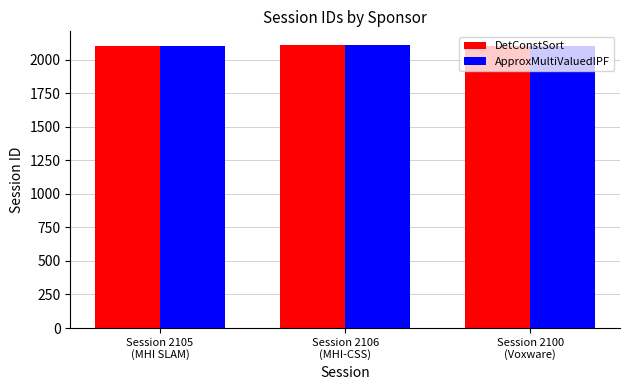

What is the total value across all series at Session 2105
(MHI SLAM)?

4210